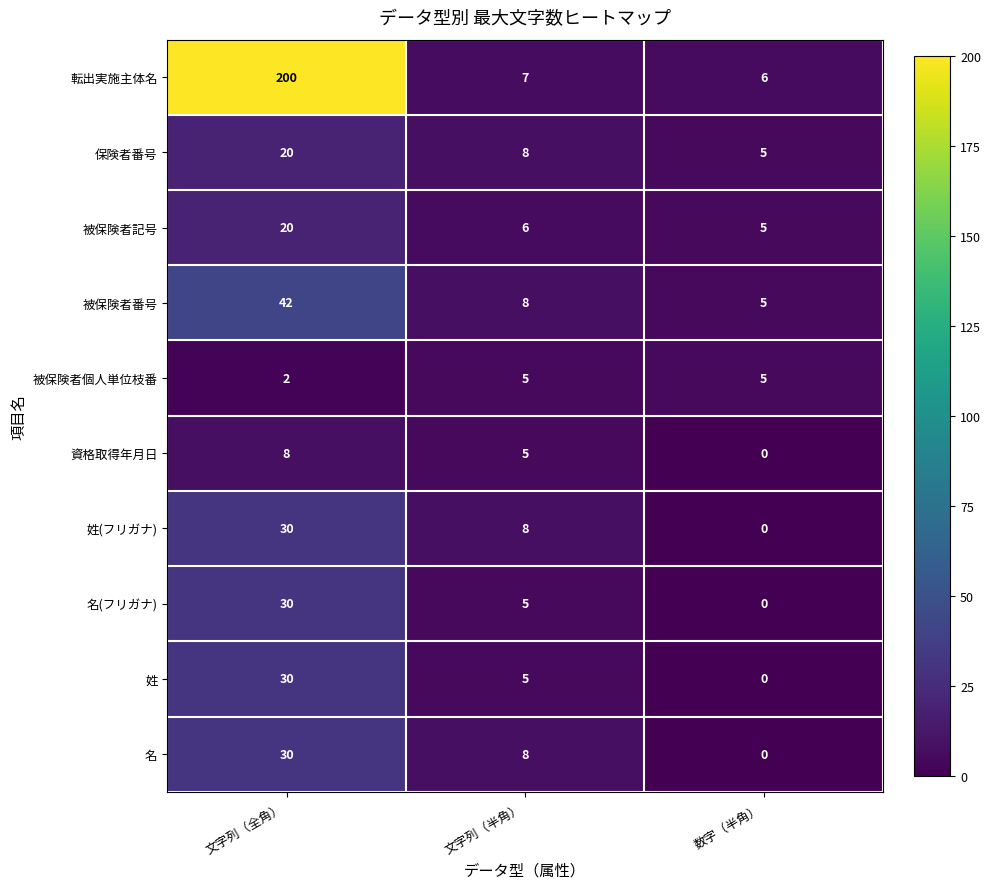

How many series are shown in this chart?

10